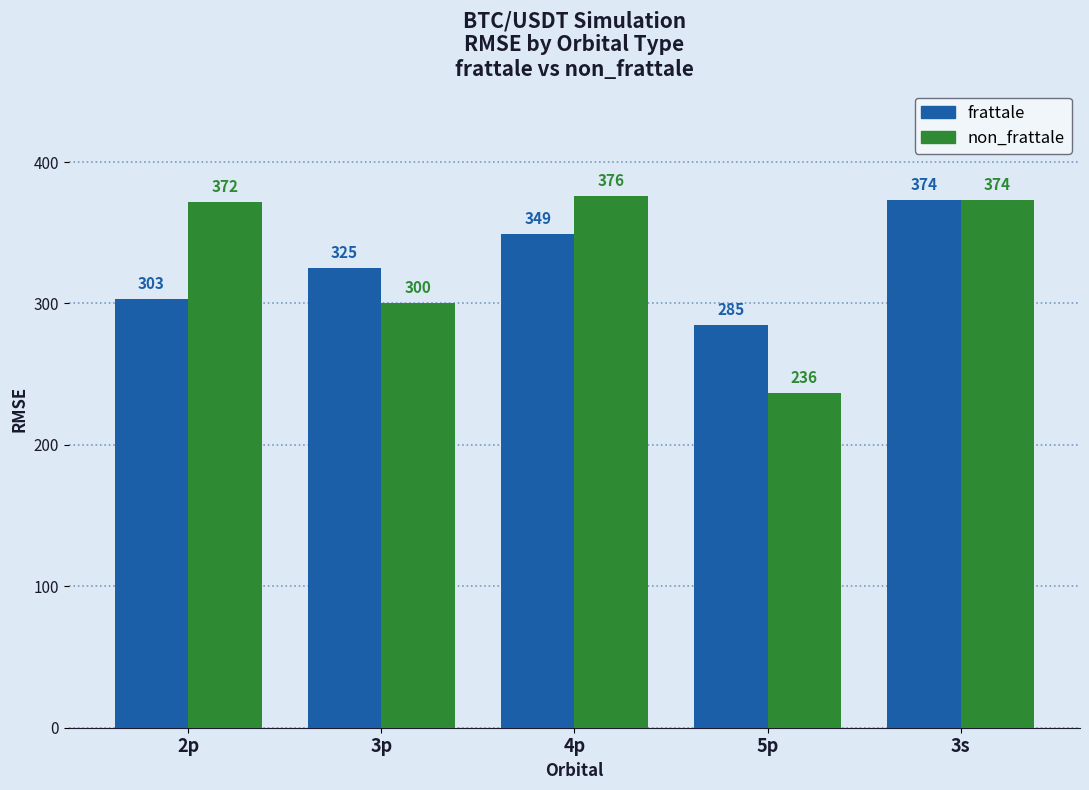

How many bars are there in total?

10